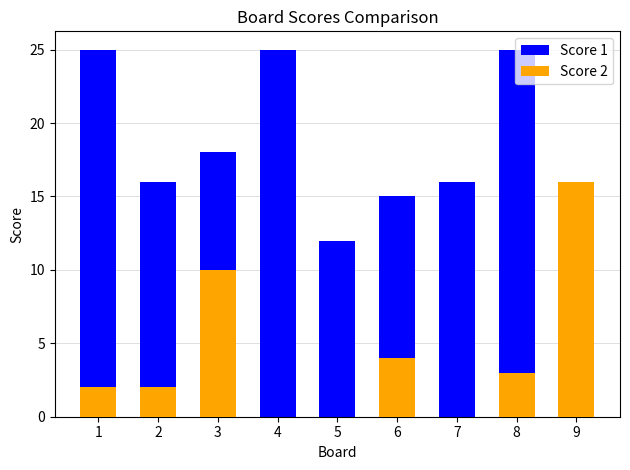

True or false: Score 1 has a value of 16 at 7.

True